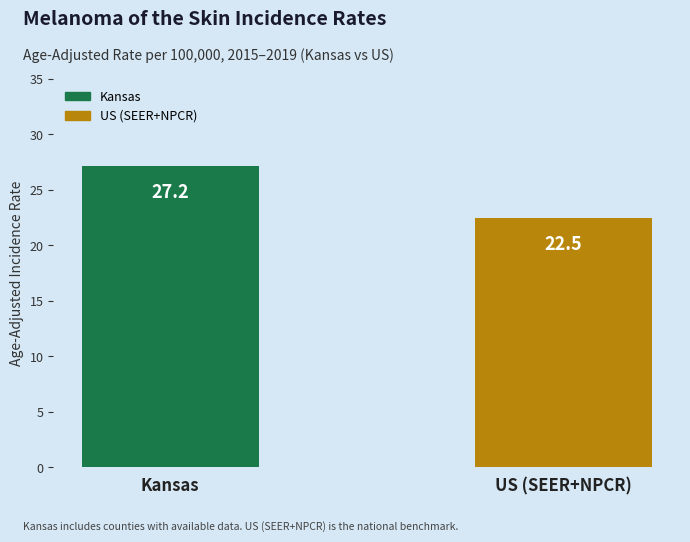

The chart shows a value of 11.4 at US (SEER+NPCR). True or false?

False